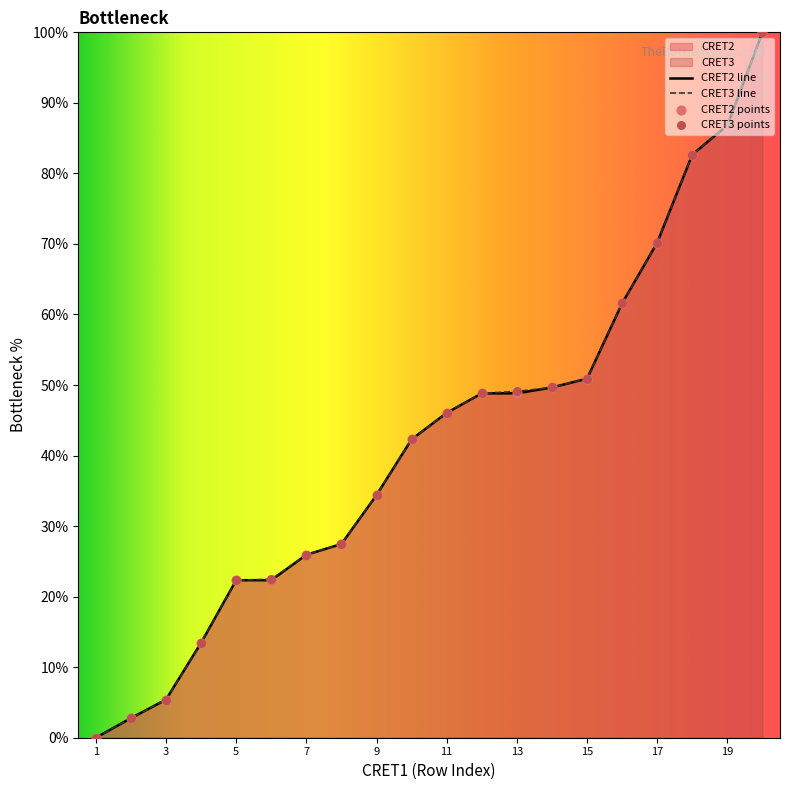

Which series has the largest total across all categories?

CRET3